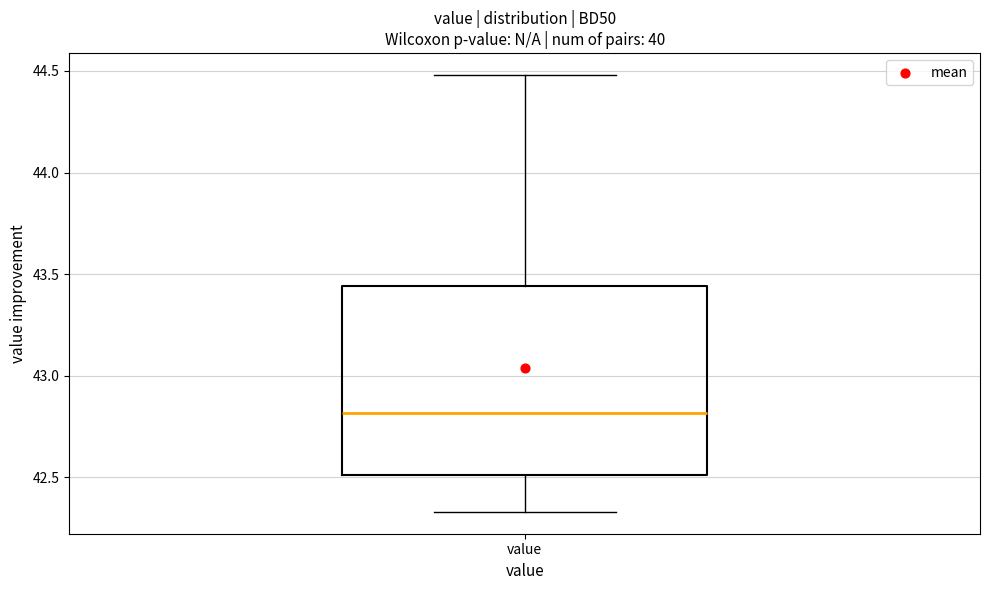

Transcribe this box plot: give where the median line is, the range the box spans, and where the two whiskers end, as read against the y-axis. The values are not printed on the chart, so give them approximately, as read against the axis.

median 42.80, box 42.50 to 43.45, whiskers 42.35 to 44.50